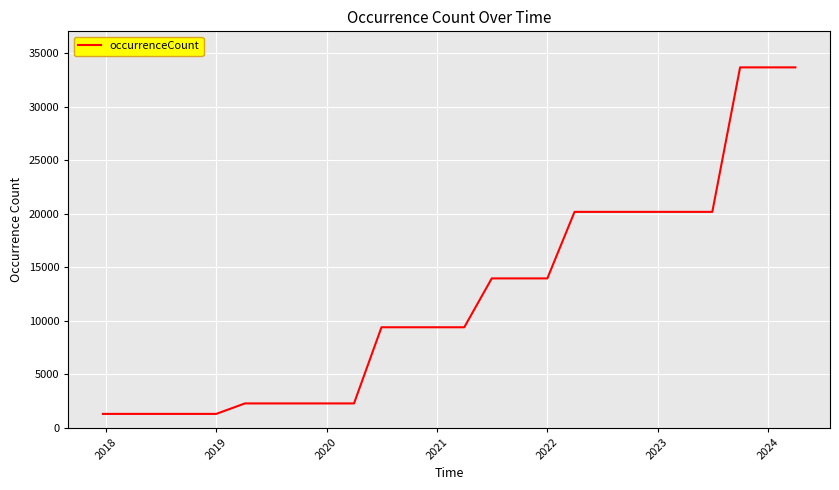

What is the difference between the maximum and minimum values?

32372